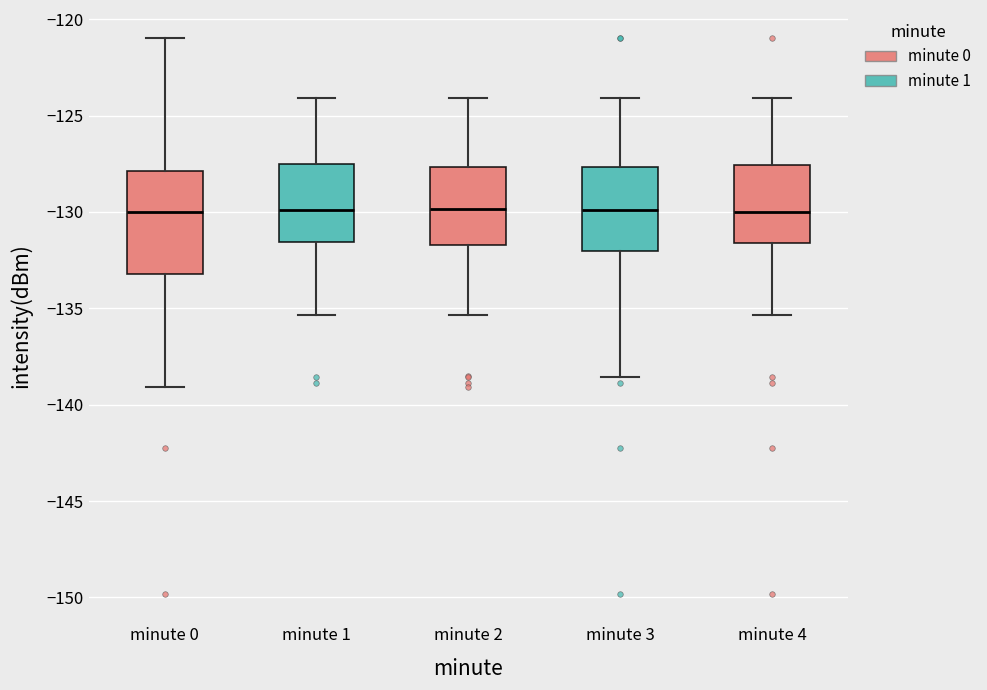

Reading left to right, transcribe this box plot: for each box, give where its median line is, the range the box spans, and where its two whiskers end, as read against the y-axis. The values are not printed on the chart, so give them approximately, as read against the axis.

minute 0: median -130.0, box -133.0 to -128.0, whiskers -139.0 to -121.0
minute 1: median -130.0, box -131.5 to -127.5, whiskers -135.5 to -124.0
minute 2: median -130.0, box -131.5 to -127.5, whiskers -135.5 to -124.0
minute 3: median -130.0, box -132.0 to -127.5, whiskers -138.5 to -124.0
minute 4: median -130.0, box -131.5 to -127.5, whiskers -135.5 to -124.0